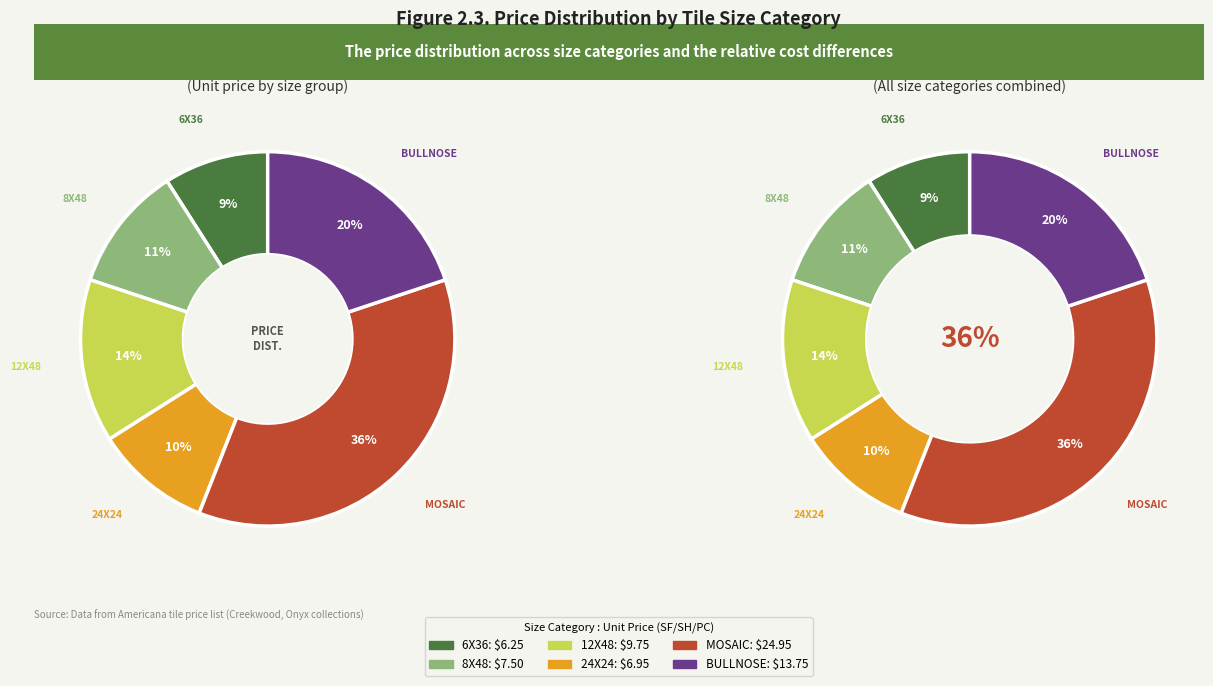

How many slices are in this pie chart?

6